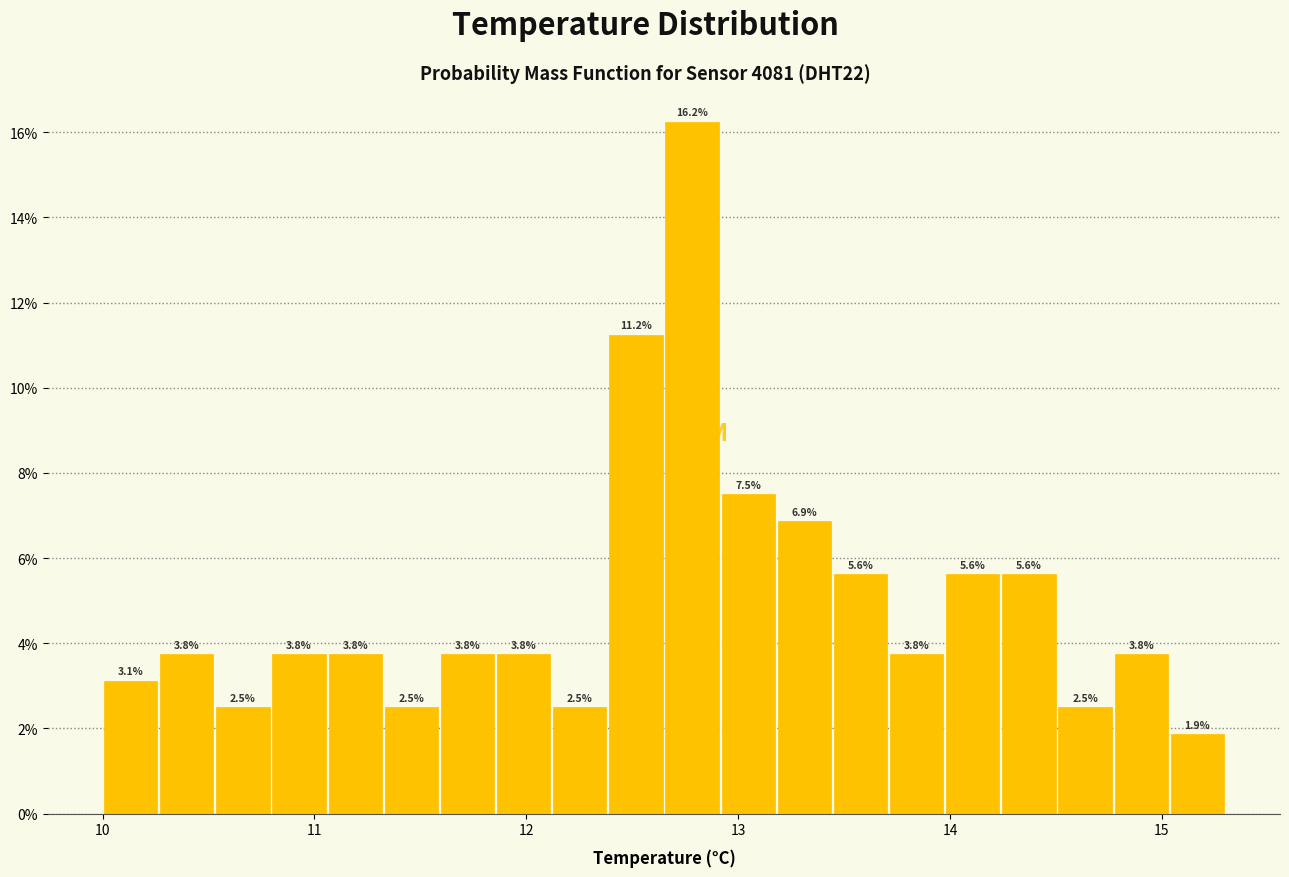

Around what value on the x-axis is the tallest bar? Give the approximate position of its centre, as read against the axis.

12.8